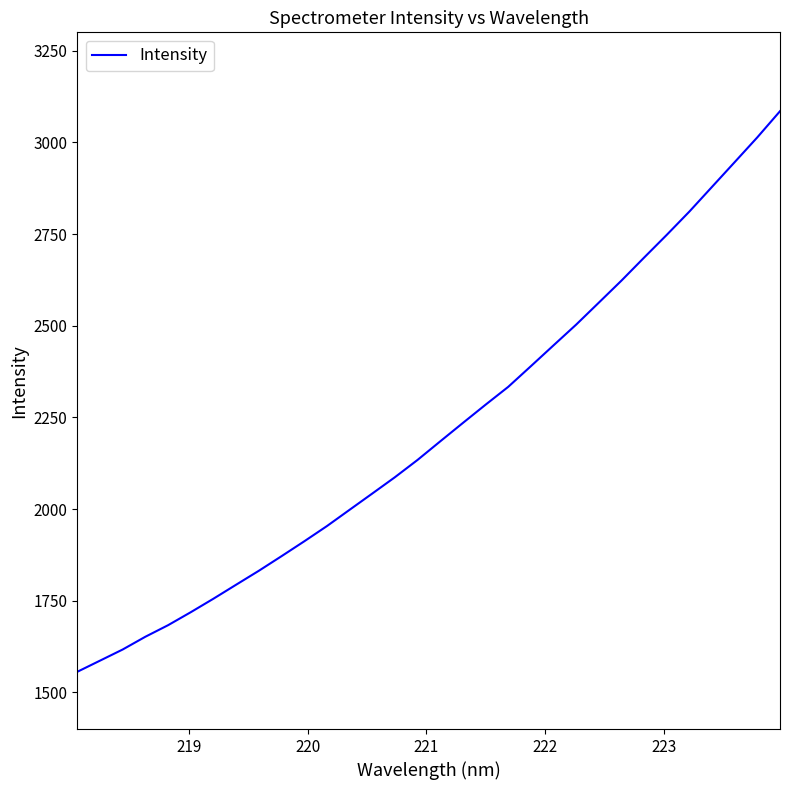

What is the minimum value shown in the chart?

1556.1